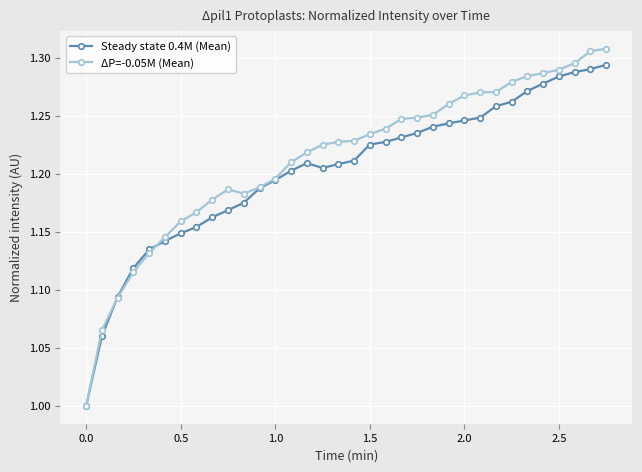

True or false: Steady state 0.4M (Mean) has more than 0 points higher than both neighbors.

True